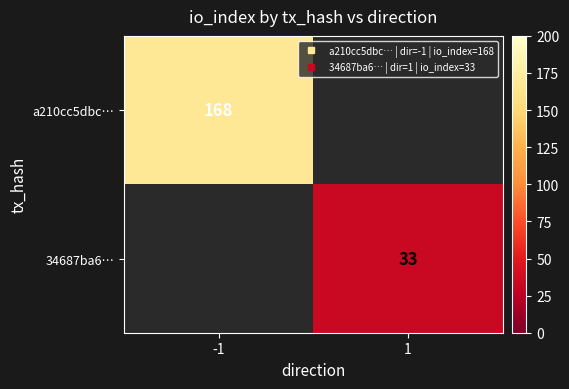

List the labels in order of a210cc5dbc… value, smallest first.

-1, 1